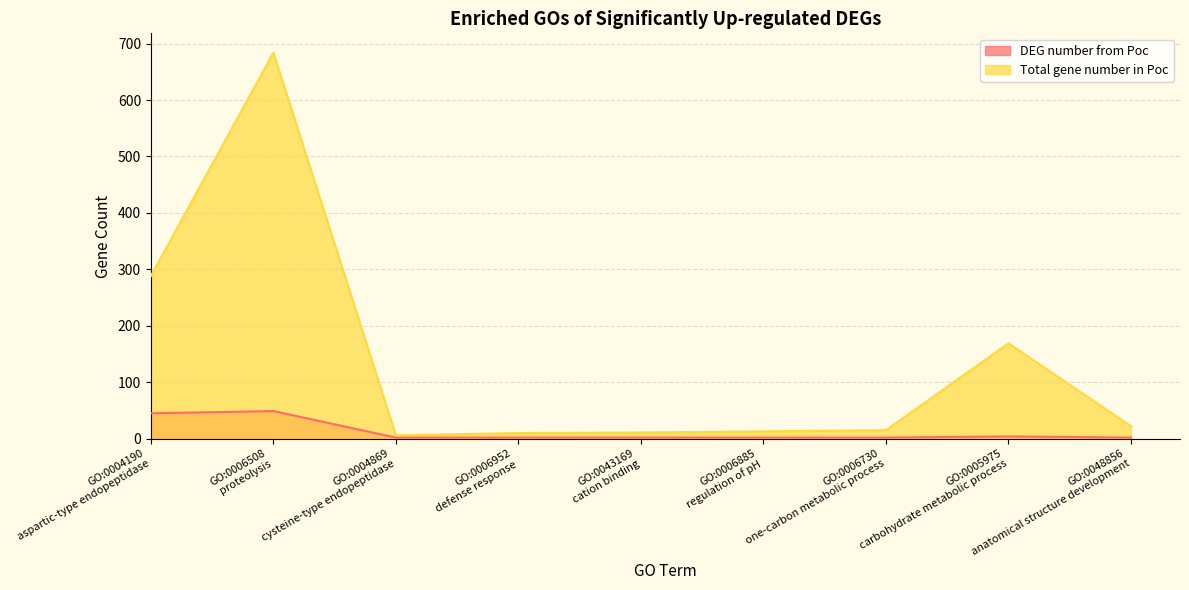

True or false: Total gene number in Poc and DEG number from Poc intersect in this chart.

False